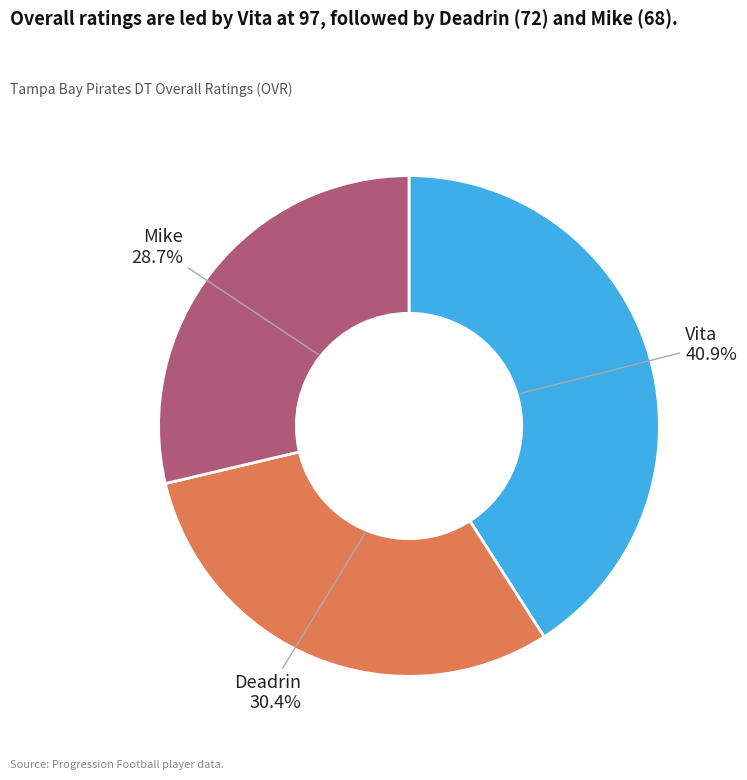

What is the ratio of the value at Vita to the value at Mike?

1.4